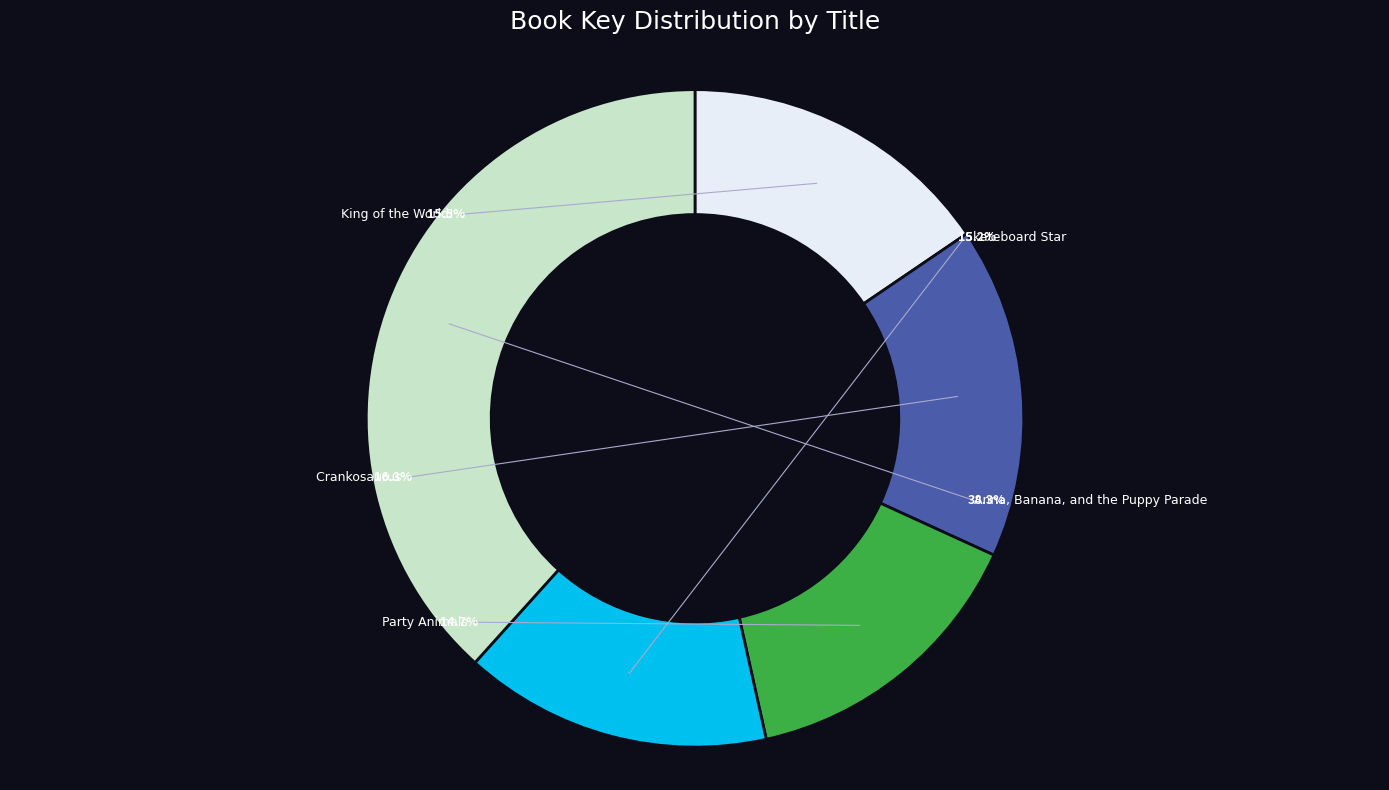

To the nearest percent, what is the difference between the largest and smallest slice percentages?

24%